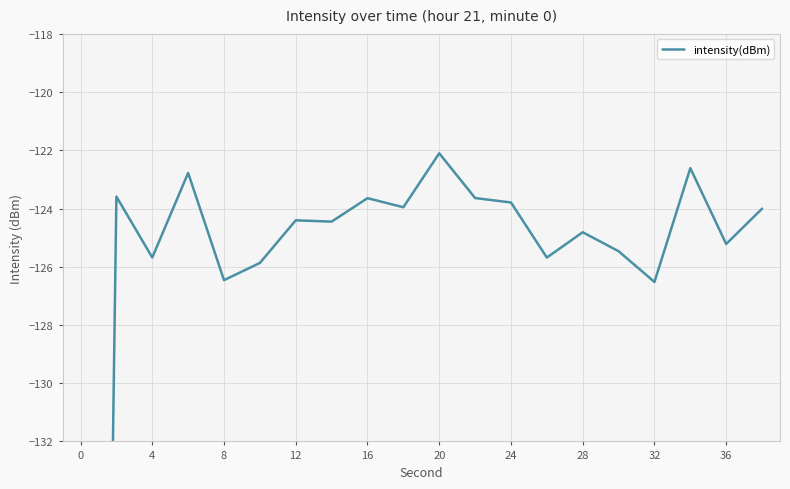

What is the value of the 14th point from the left?

-125.7